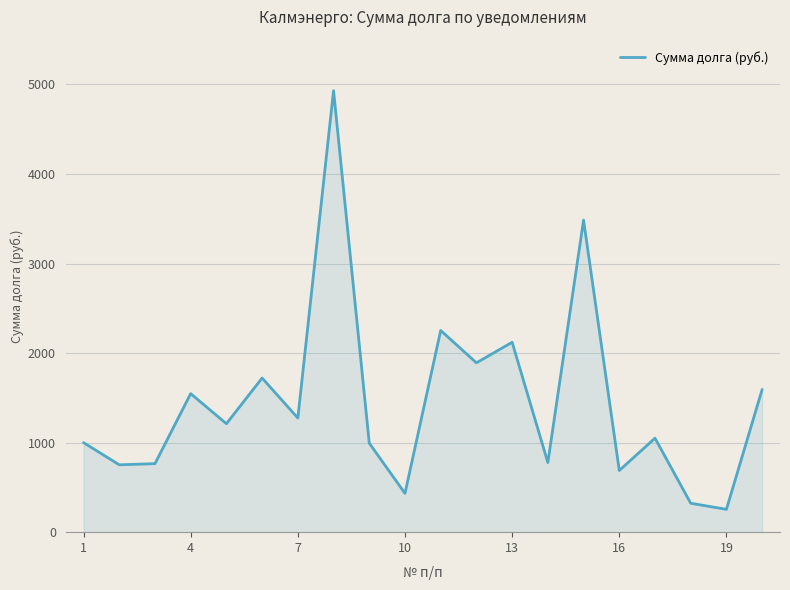

What is the maximum value shown in the chart?

4930.0